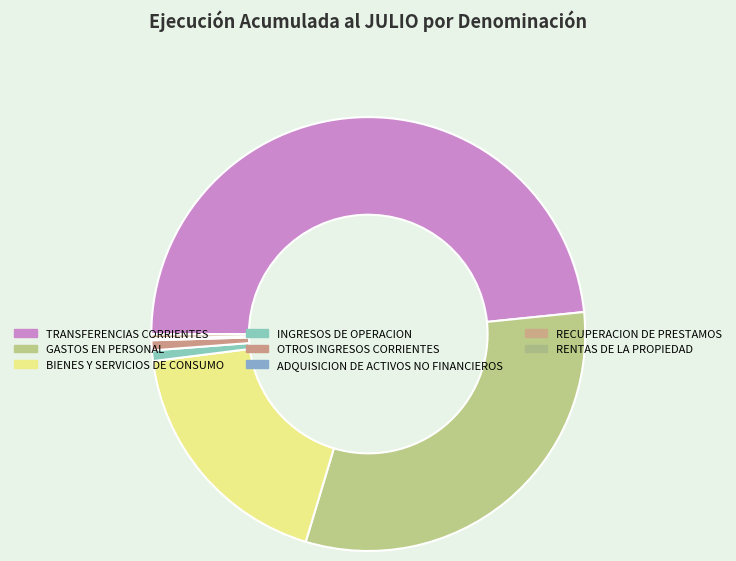

What percentage do TRANSFERENCIAS CORRIENTES and INGRESOS DE OPERACION together represent?

49.2%